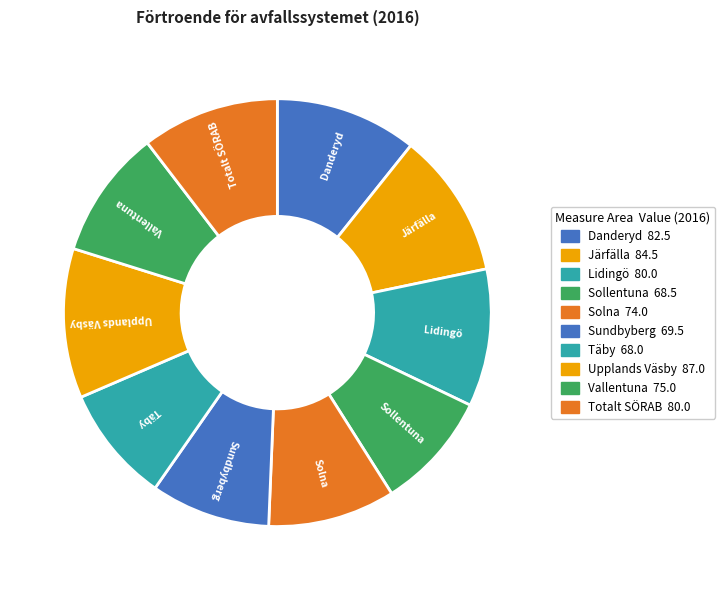

Between Täby and Totalt SÖRAB, which is larger?

Totalt SÖRAB